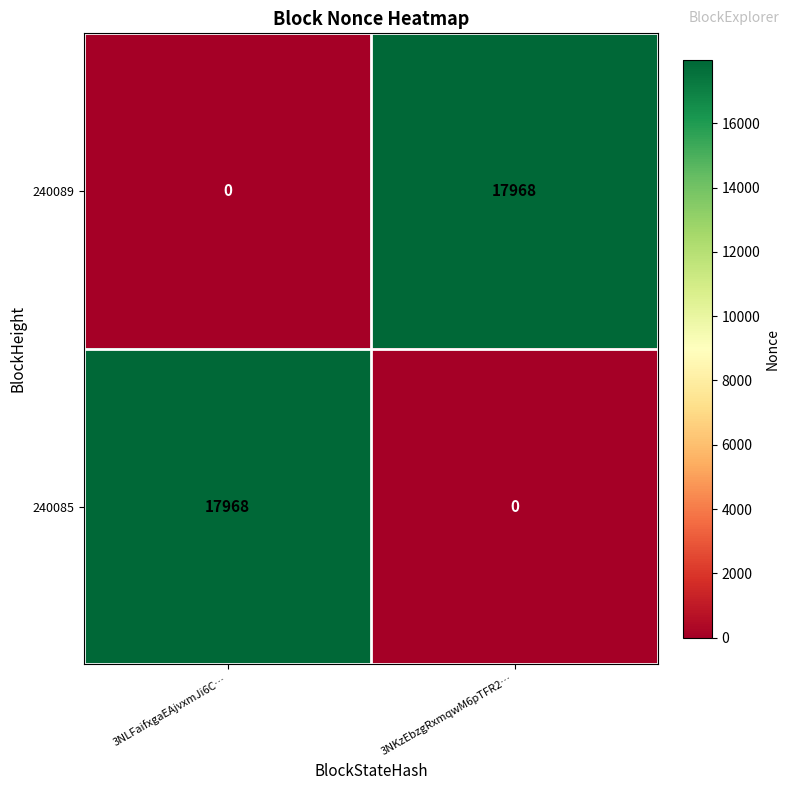

How many positive values does the 240085 series have?

1